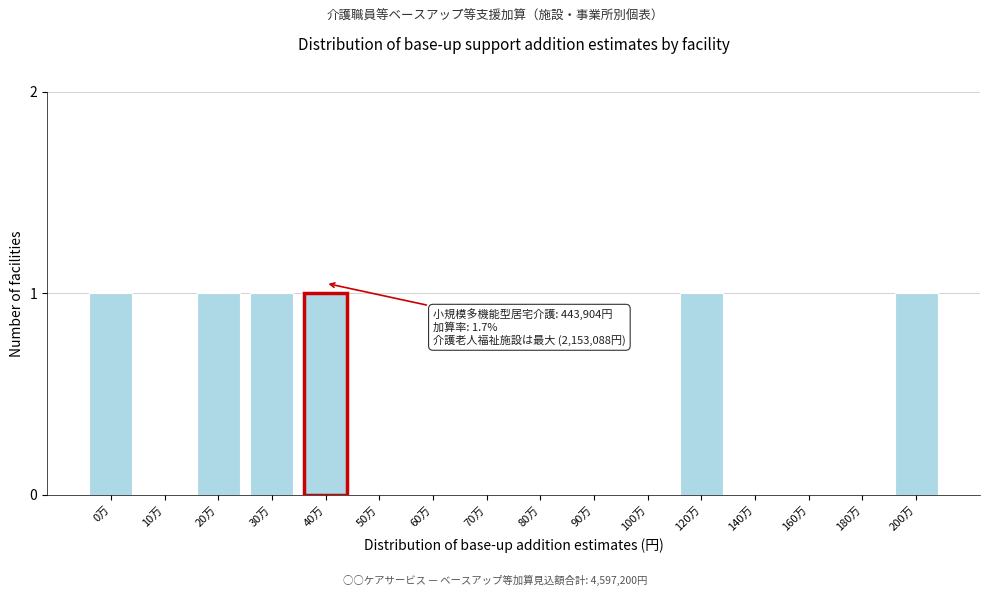

Reading left to right, transcribe all the data shown in this chart.

0万=1	10万=0	20万=1	30万=1	40万=1	50万=0	60万=0	70万=0	80万=0	90万=0	100万=0	120万=1	140万=0	160万=0	180万=0	200万=1